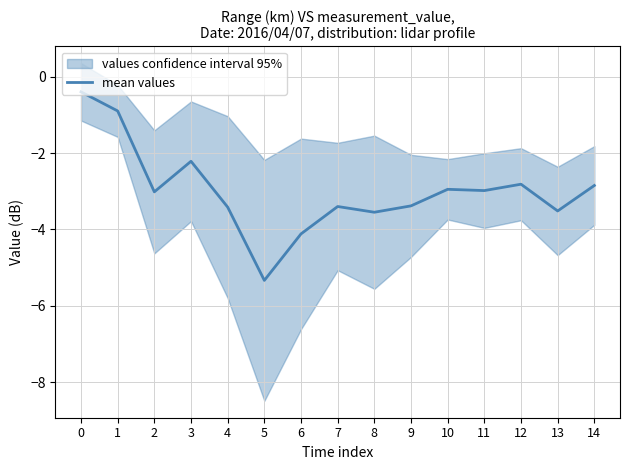

What is the difference between the second highest and second lowest values?

3.2